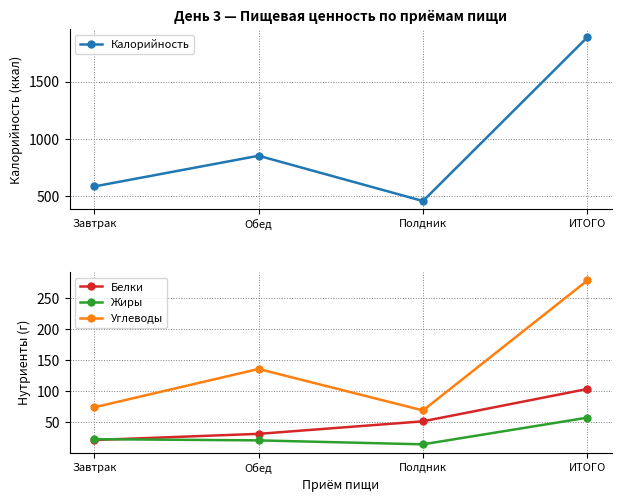

What is the sum of all Белки values?

207.4